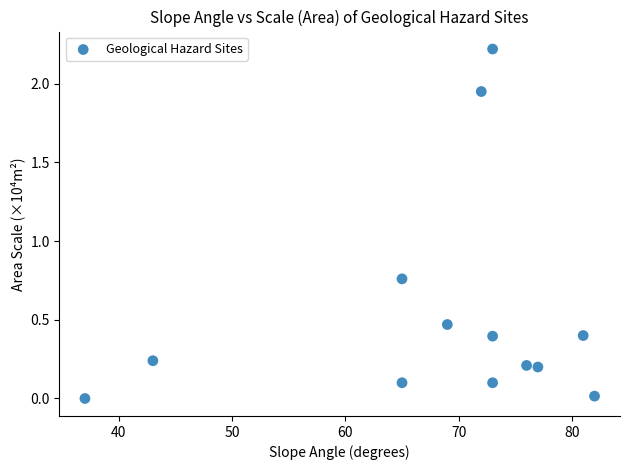

What is the range of Y values (max minus min)?

2.2